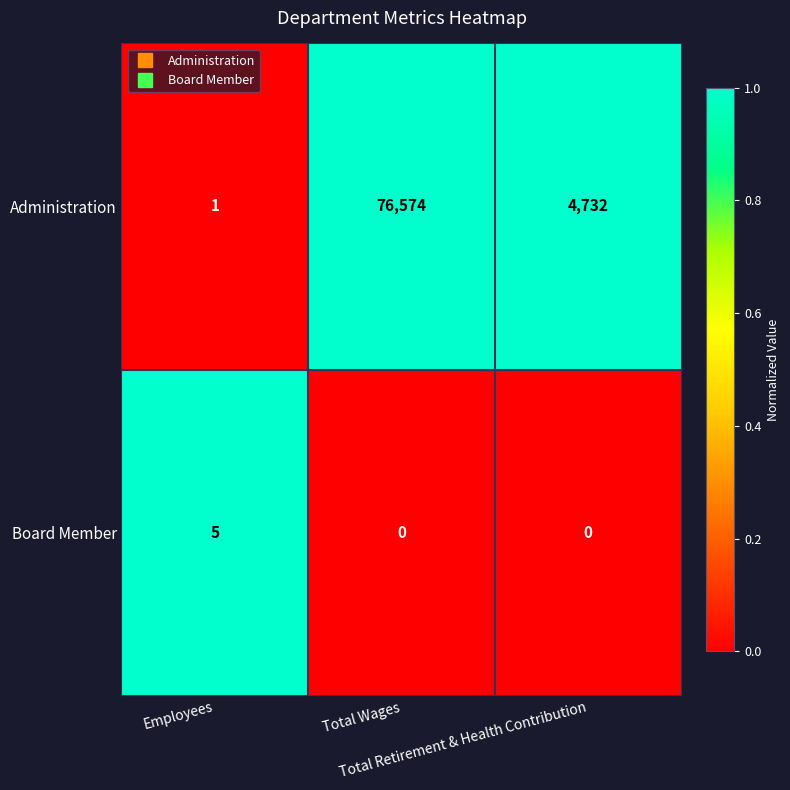

Rank the series by their maximum value, from lowest to highest.

Board Member, Administration